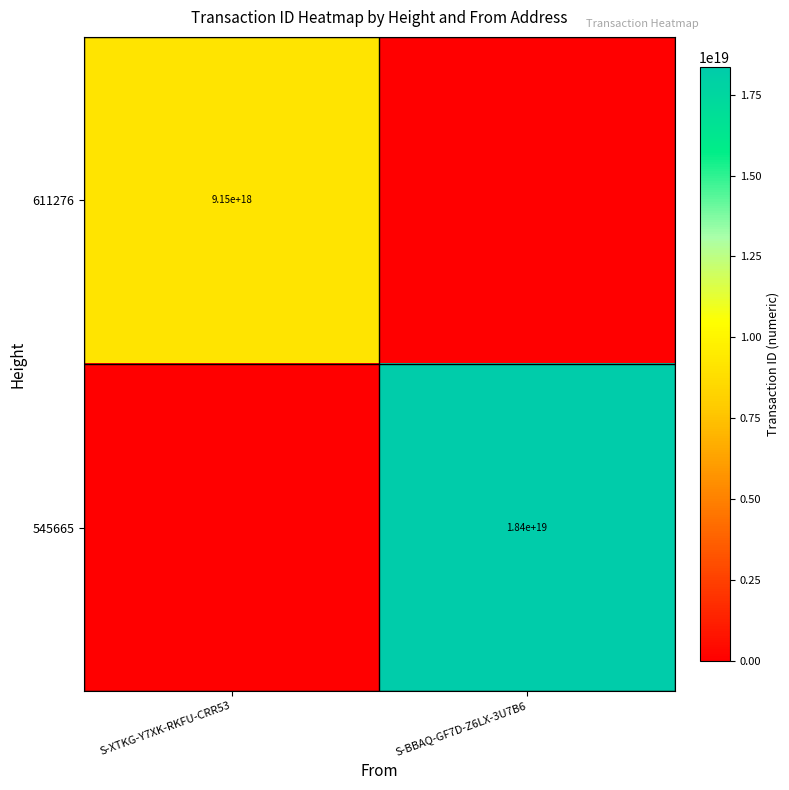

The value of 611276 at S-XTKG-Y7XK-RKFU-CRR53 is 13423962689859983360. True or false?

False